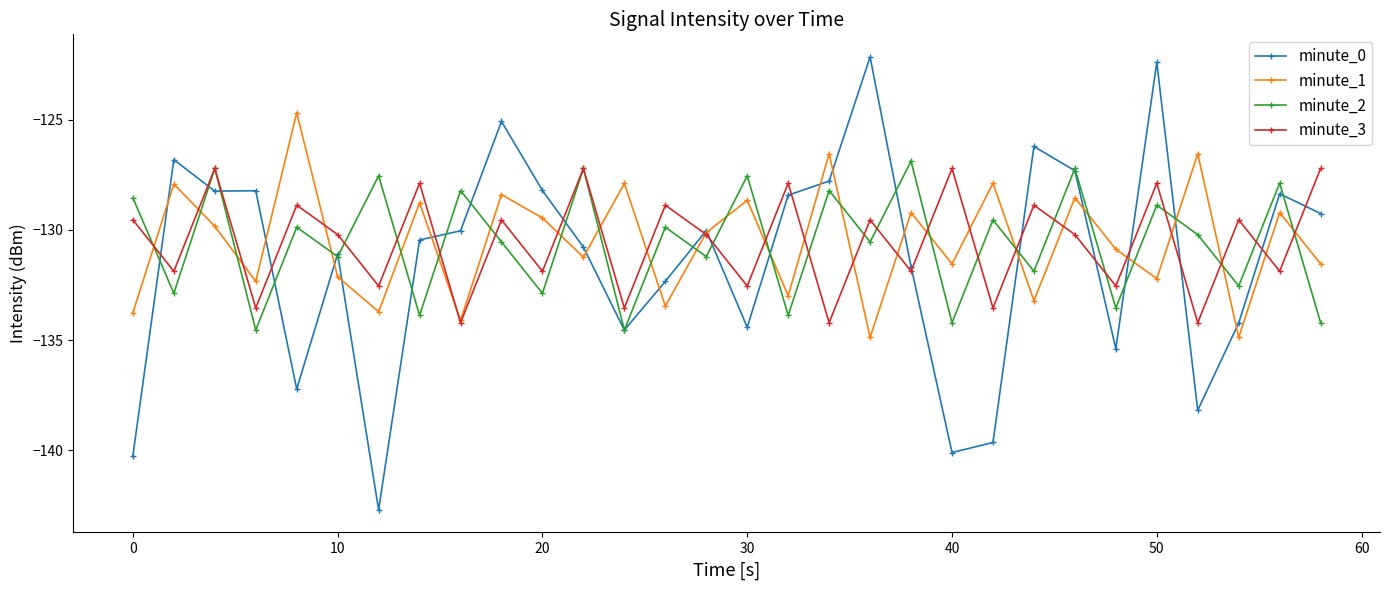

What is the minimum value for minute_0?

-142.7